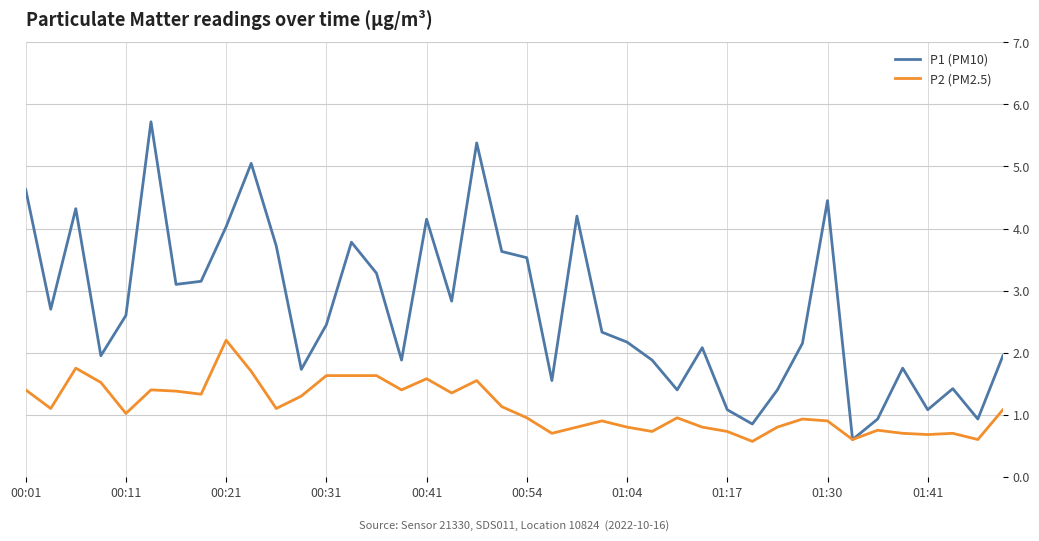

Does the chart have visible grid lines?

Yes